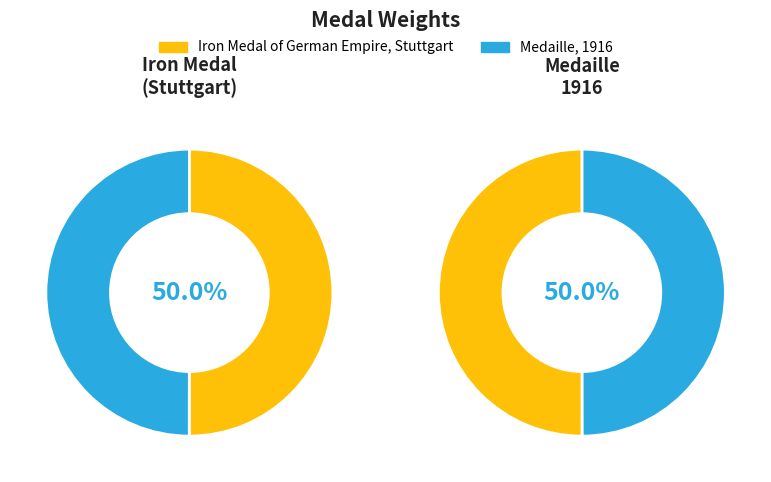

Count the number of slices in the pie.

2